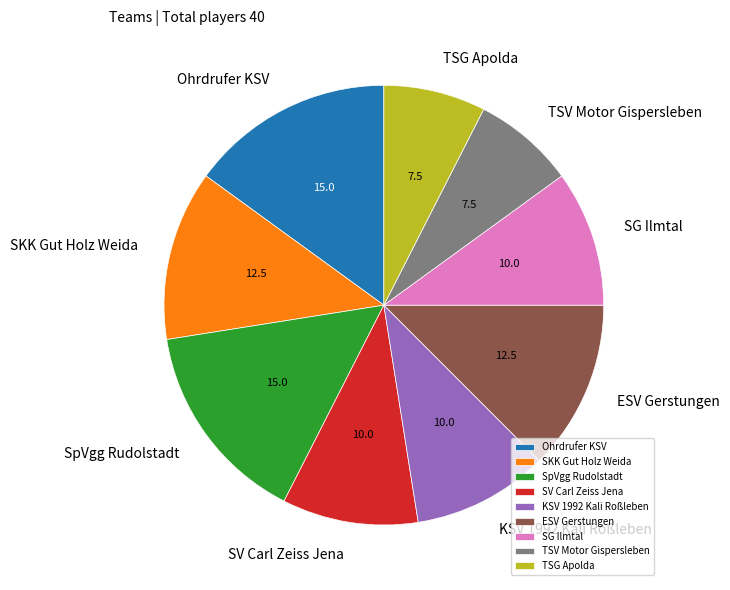

Is there a majority slice in this chart?

No